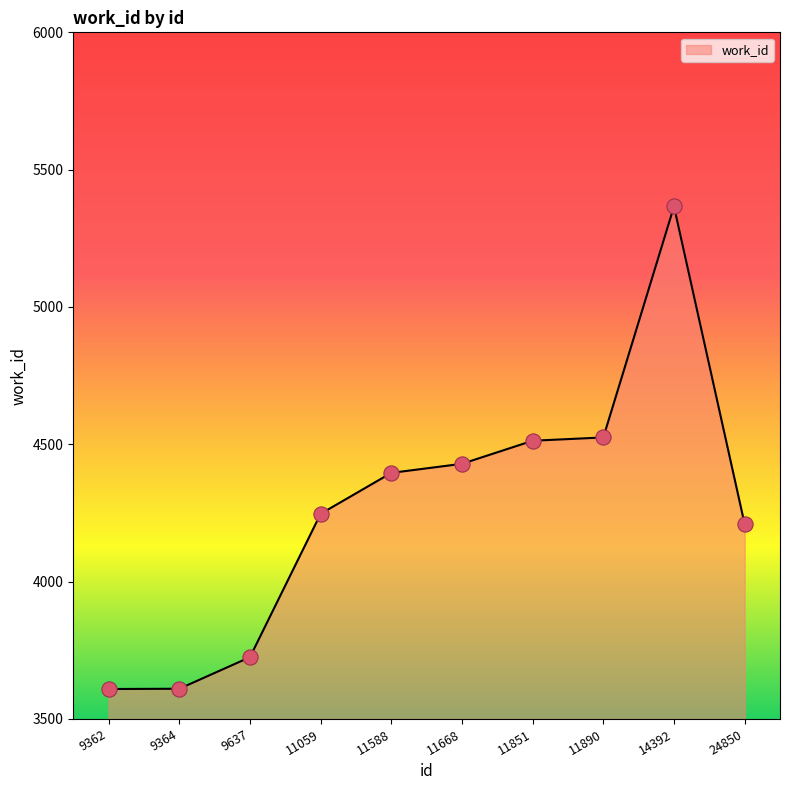

Approximately how many times larger is the value at 11851 compared to 9364?

1.3